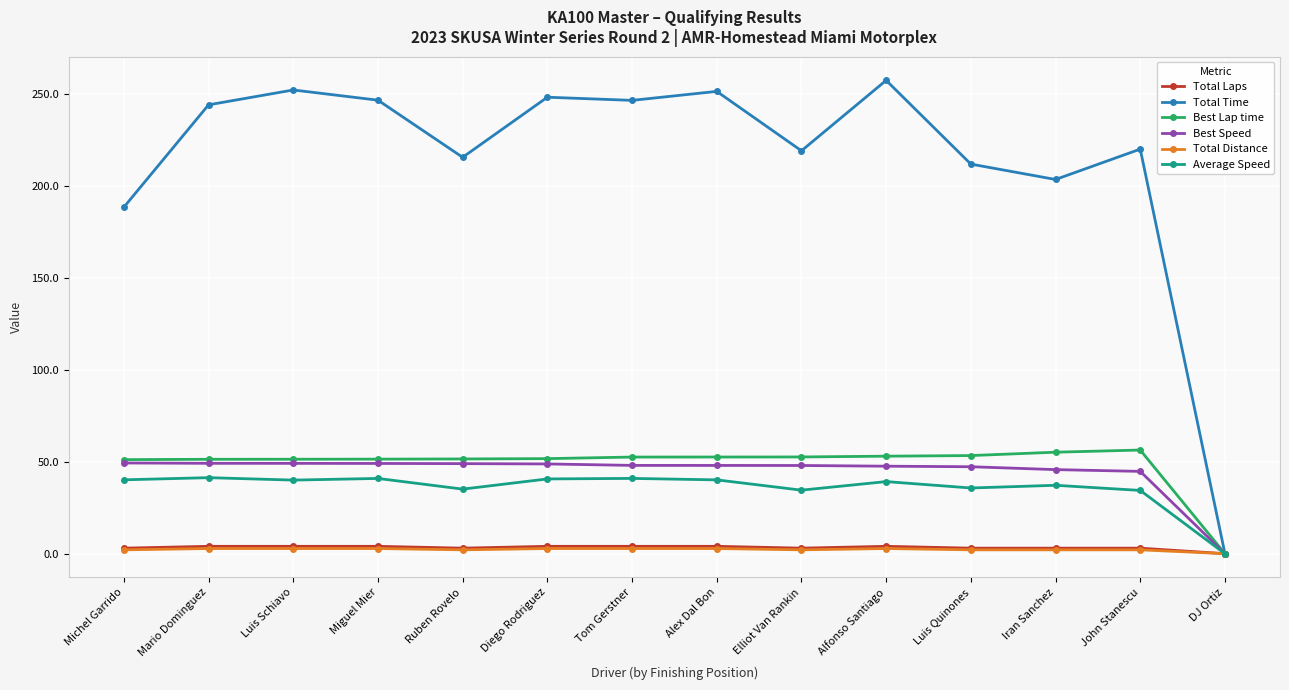

What is the label of the 3rd point from the right?

Iran Sanchez